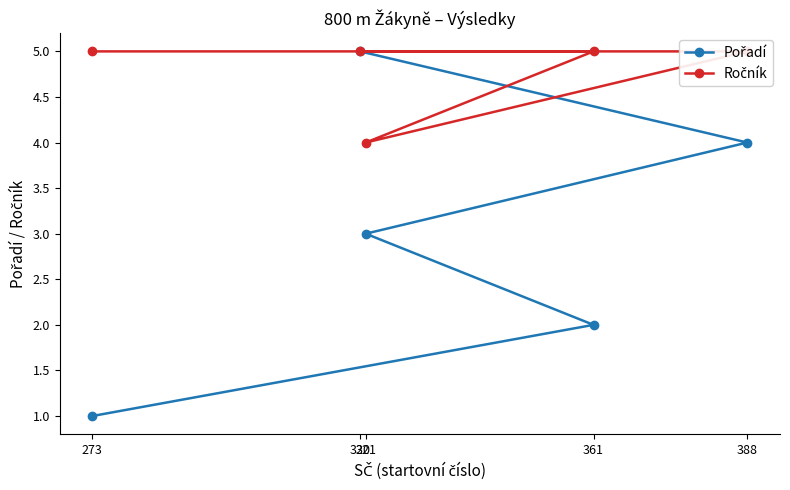

Which series has the largest total across all categories?

Ročník